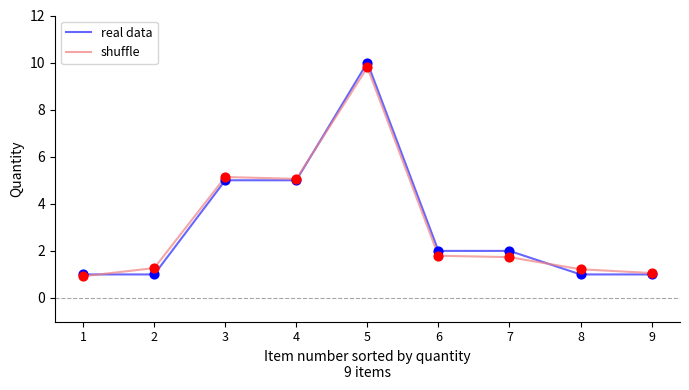

What is the total value across all series at 4?

10.1